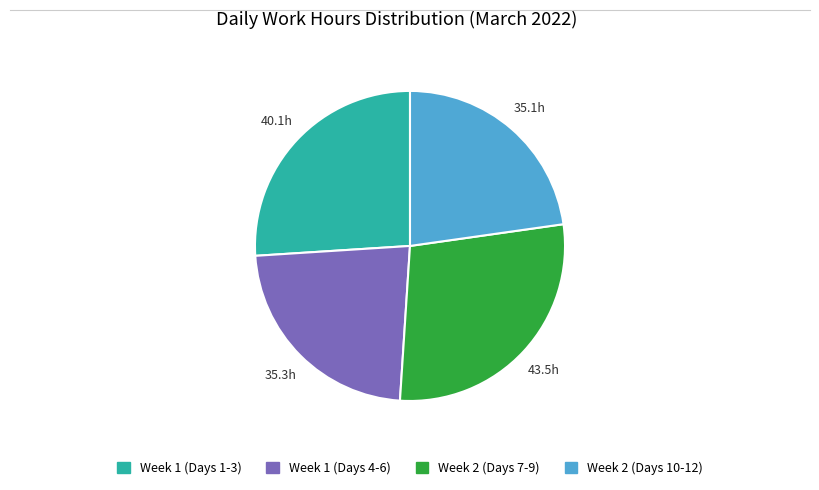

Is there a majority slice in this chart?

No